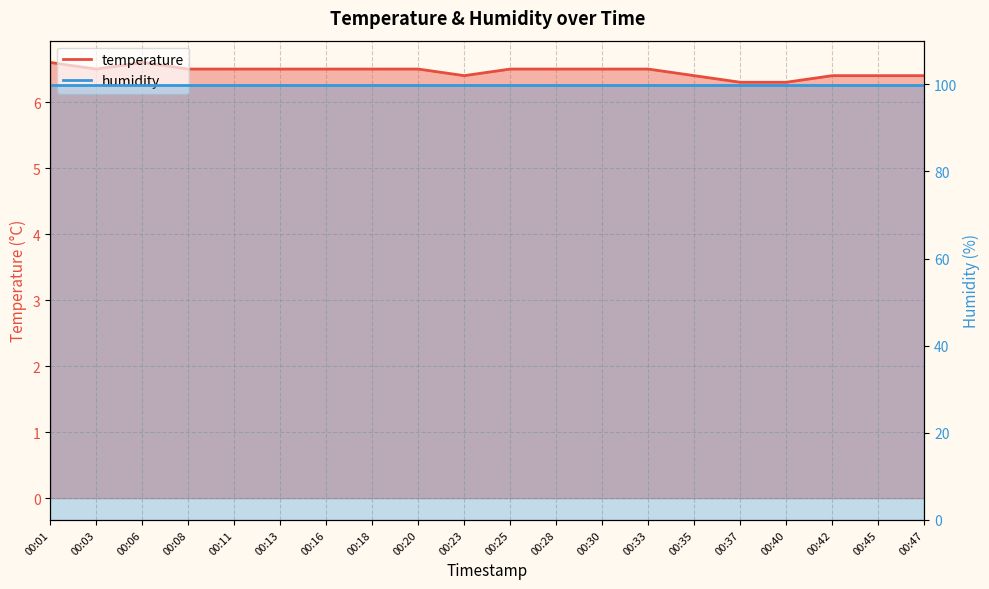

What is the value of the 8th point from the left?

6.5